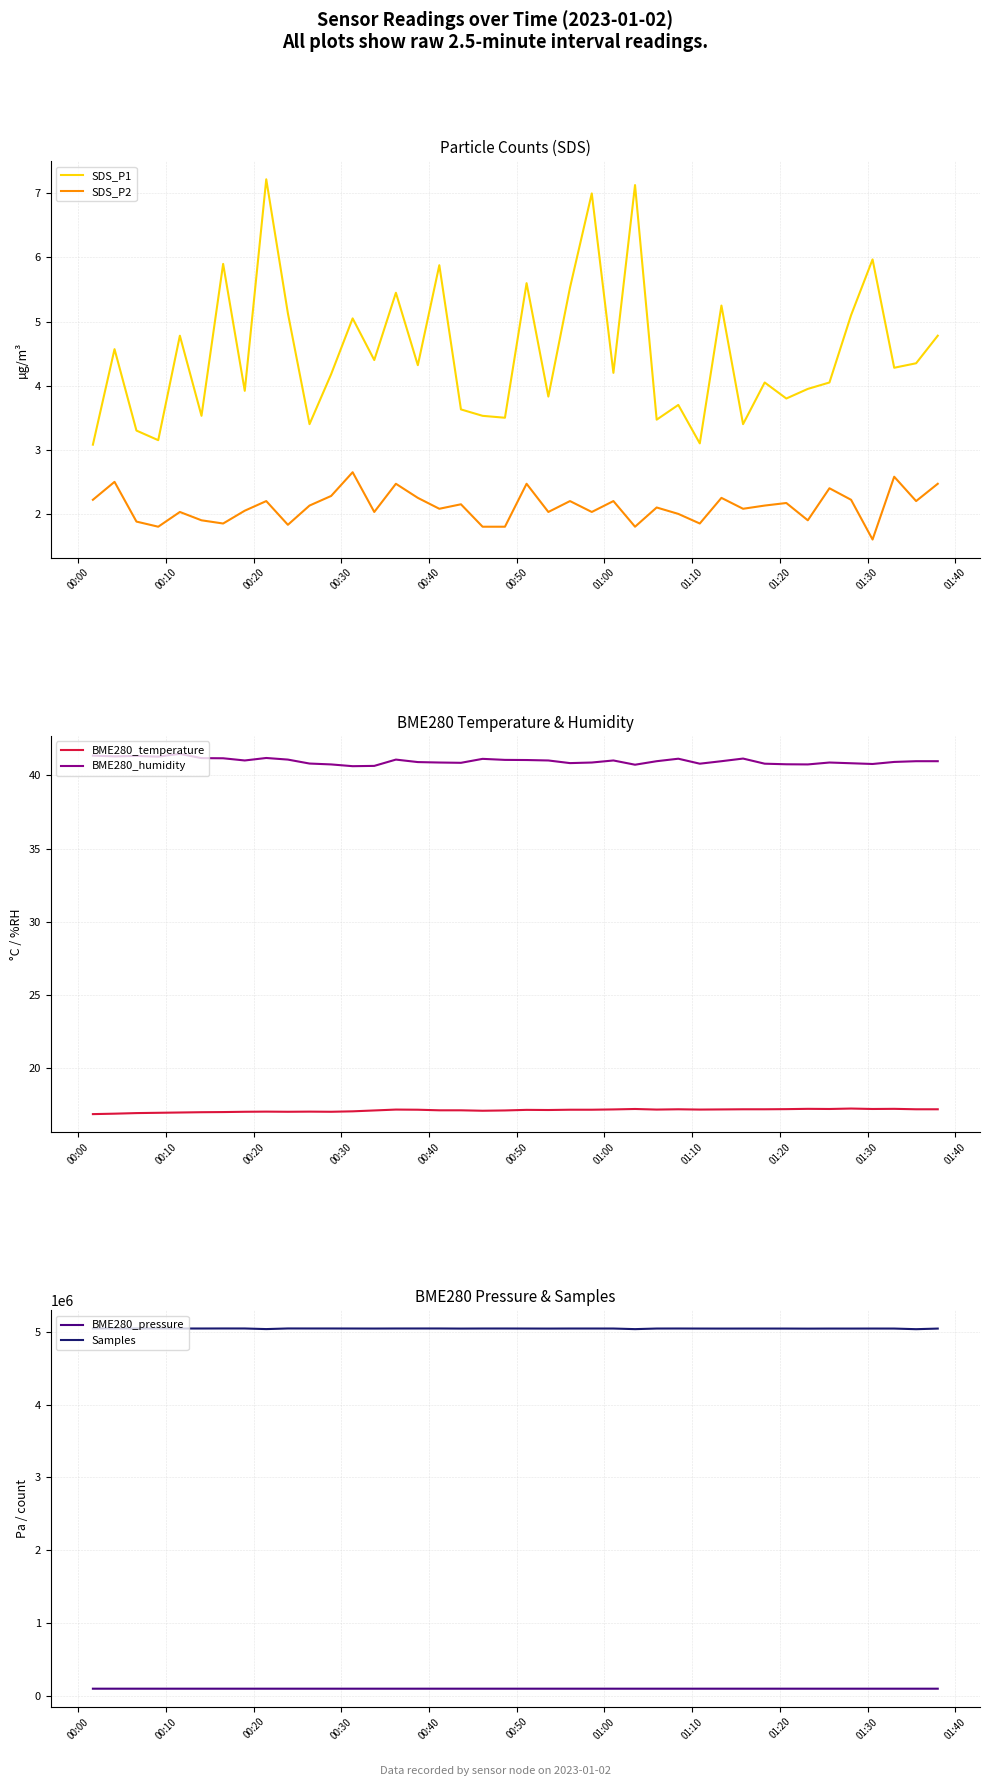

True or false: SDS_P2 and SDS_P1 cross at least once.

False